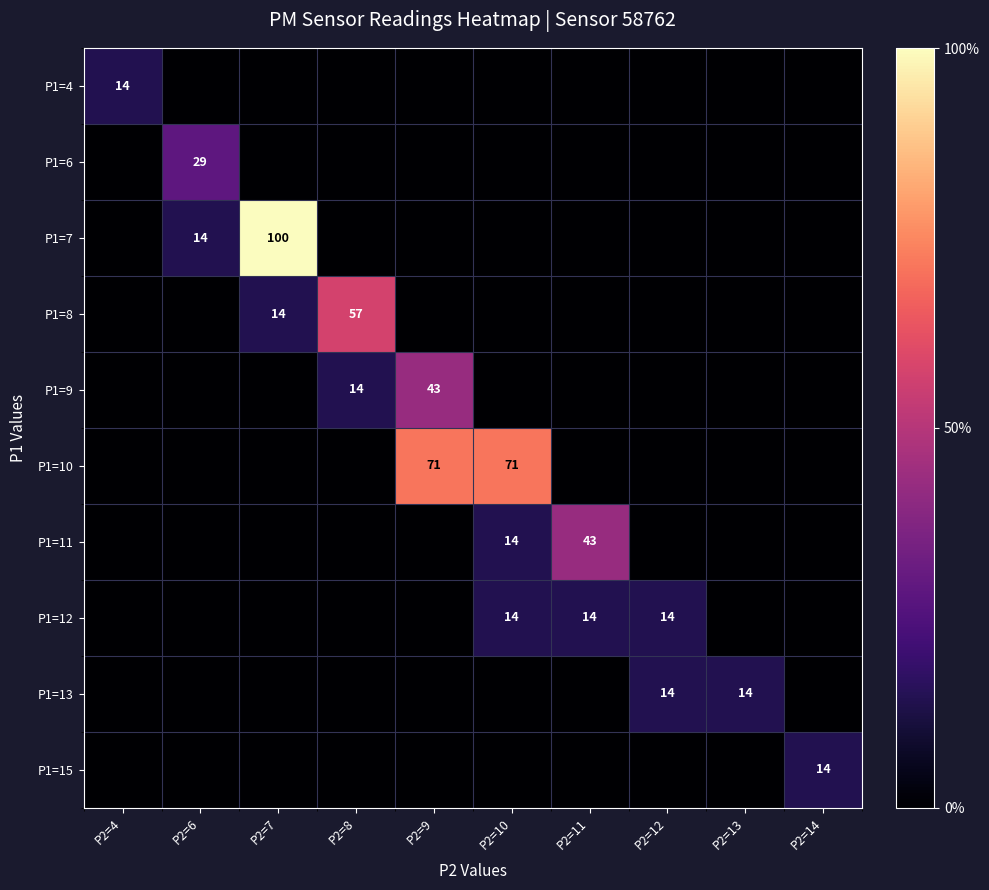

The value of P1=12 at P2=12 is 14. True or false?

True